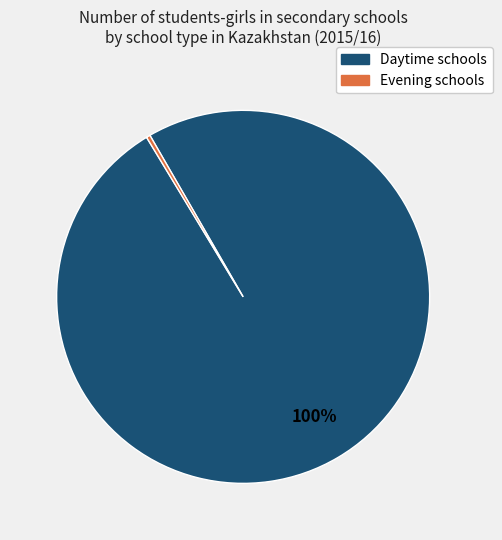

Is the sum of Evening schools and Daytime schools greater than half?

Yes